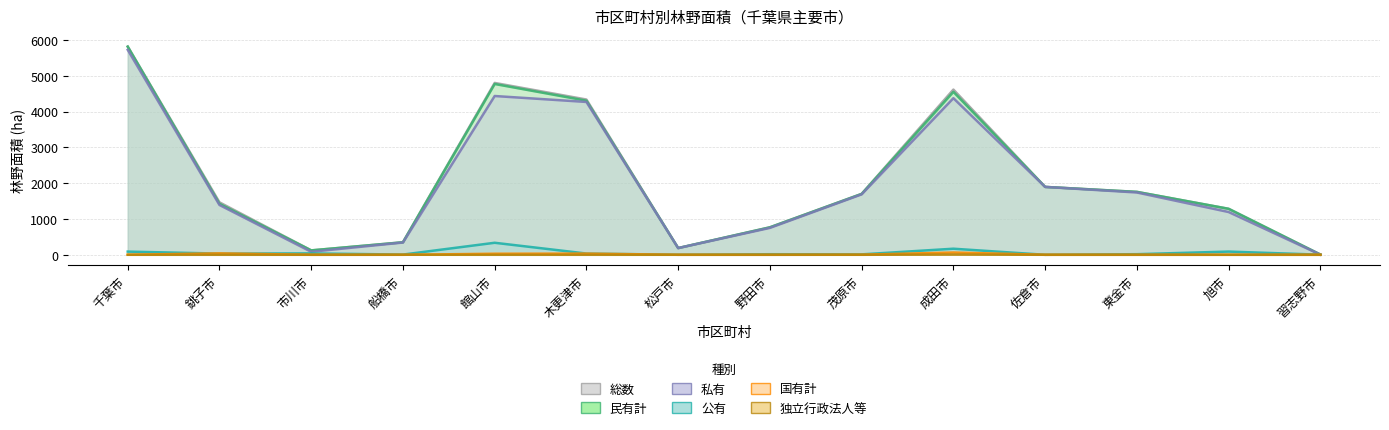

Which series has the largest range (max minus min)?

総数